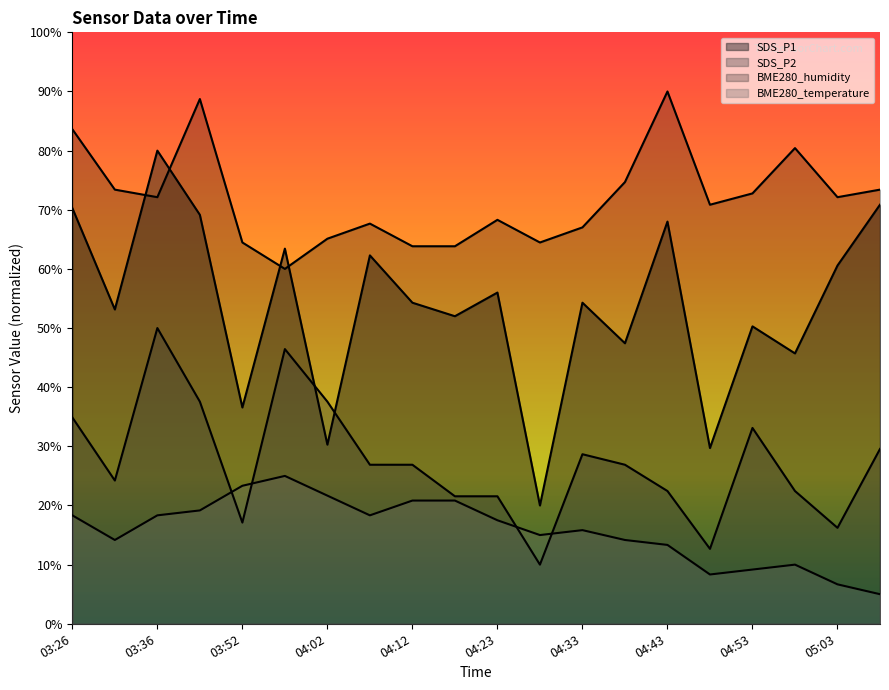

Reading left to right, what are all the values shown in this chart?

SDS_P1: 03:26=70.3	03:31=53.1	03:36=80.0	03:47=69.1	03:52=36.6	03:57=63.4	04:02=30.3	04:07=62.3	04:12=54.3	04:17=52.0	04:23=56.0	04:28=20.0	04:33=54.3	04:38=47.4	04:43=68.0	04:48=29.7	04:53=50.3	04:58=45.7	05:03=60.6	05:08=70.9
SDS_P2: 03:26=34.9	03:31=24.2	03:36=50.0	03:47=37.6	03:52=17.1	03:57=46.4	04:02=37.6	04:07=26.9	04:12=26.9	04:17=21.6	04:23=21.6	04:28=10.0	04:33=28.7	04:38=26.9	04:43=22.4	04:48=12.7	04:53=33.1	04:58=22.4	05:03=16.2	05:08=29.6
BME280_temperature: 03:26=18.3	03:31=14.2	03:36=18.3	03:47=19.2	03:52=23.3	03:57=25.0	04:02=21.7	04:07=18.3	04:12=20.8	04:17=20.8	04:23=17.5	04:28=15.0	04:33=15.8	04:38=14.2	04:43=13.3	04:48=8.3	04:53=9.2	04:58=10.0	05:03=6.7	05:08=5.0
BME280_humidity: 03:26=83.6	03:31=73.4	03:36=72.1	03:47=88.7	03:52=64.5	03:57=60.0	04:02=65.1	04:07=67.7	04:12=63.8	04:17=63.8	04:23=68.3	04:28=64.5	04:33=67.0	04:38=74.7	04:43=90.0	04:48=70.9	04:53=72.8	04:58=80.4	05:03=72.1	05:08=73.4